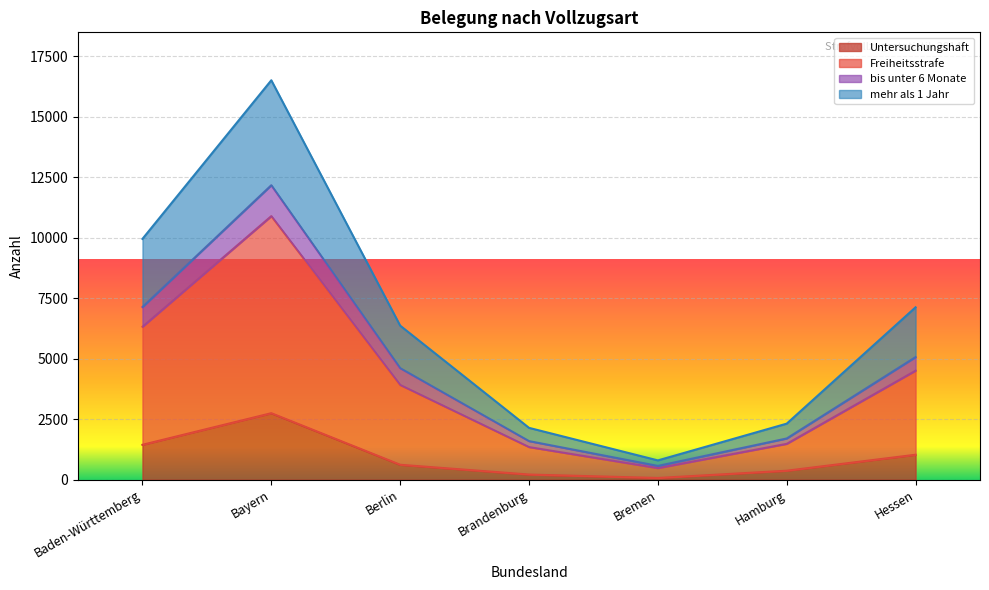

Between Berlin and Brandenburg, which is larger?

Berlin